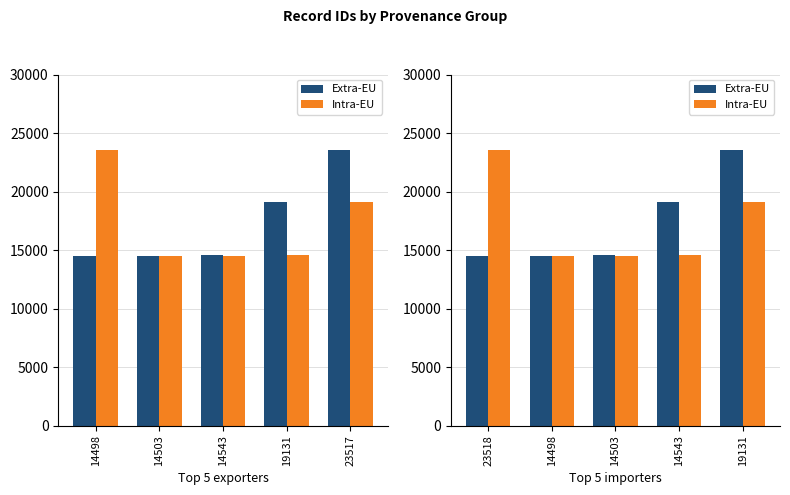

Is the value of Extra-EU at 14543 greater than the value of Intra-EU at 19131?

No